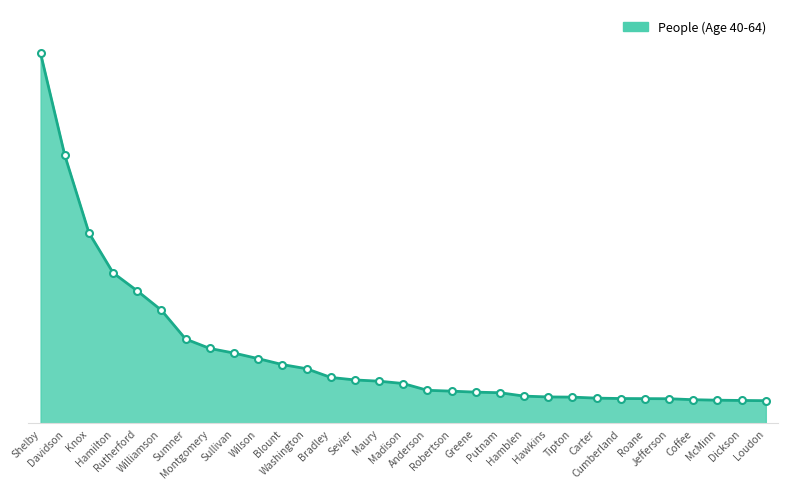

Does the chart have visible grid lines?

No